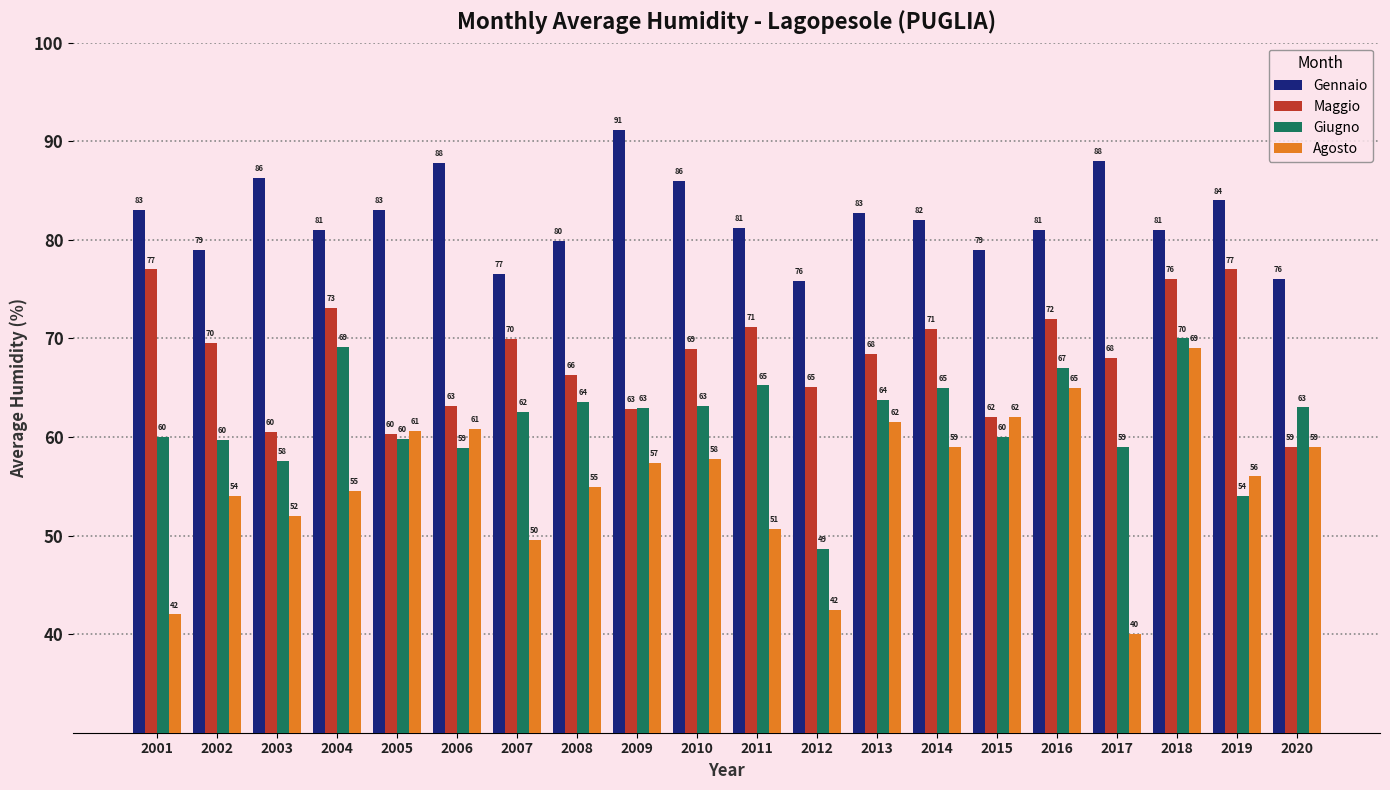

Rank the series by their maximum value, from highest to lowest.

Gennaio, Maggio, Giugno, Agosto